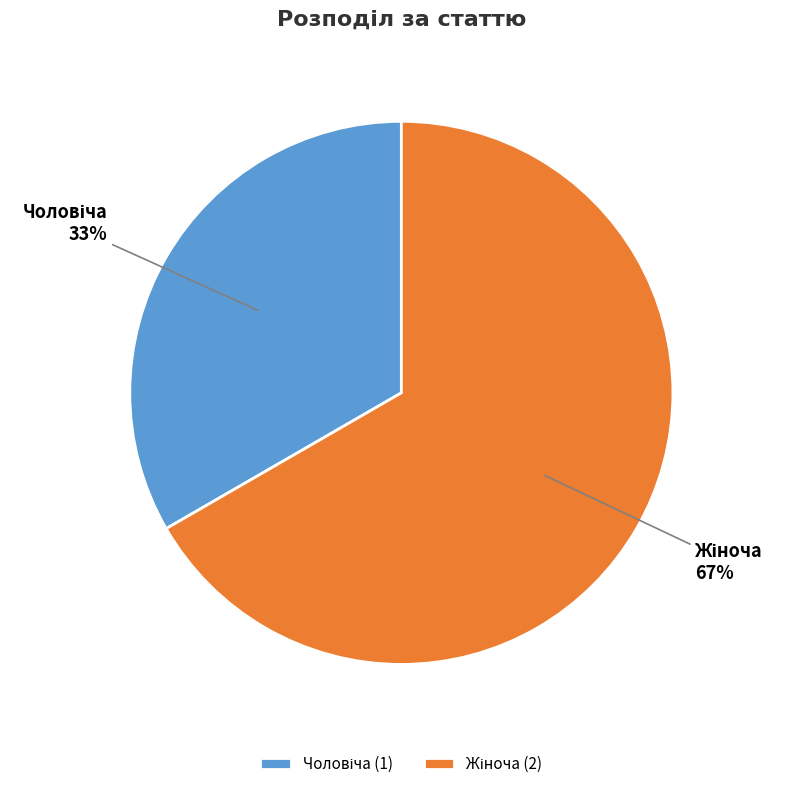

Is there any slice that represents more than half of the pie?

Yes